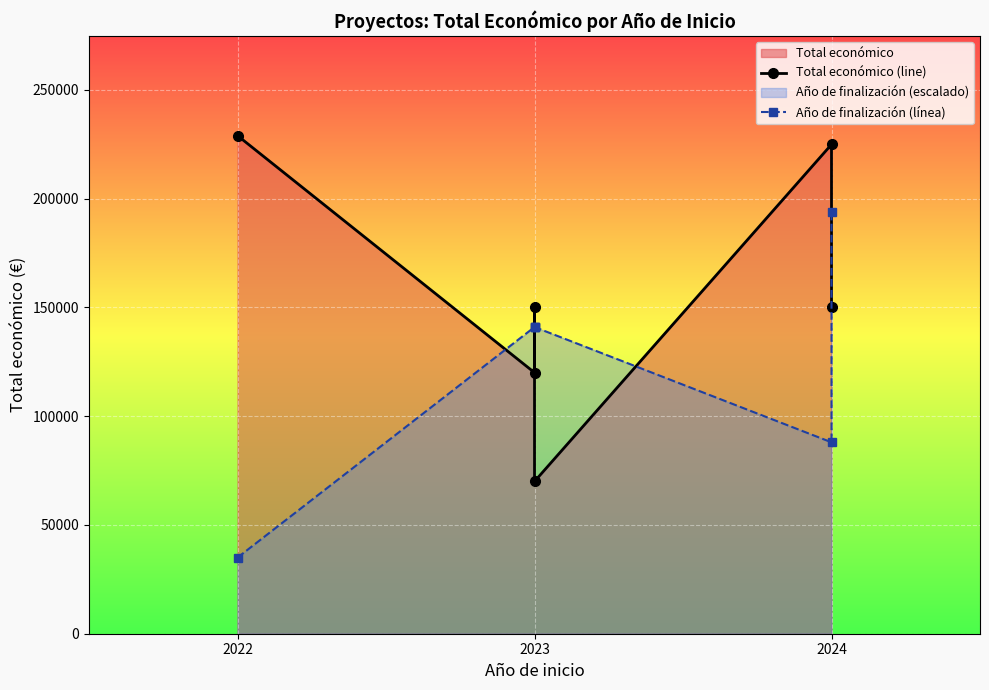

Which series has the largest total across all categories?

Total económico (line)